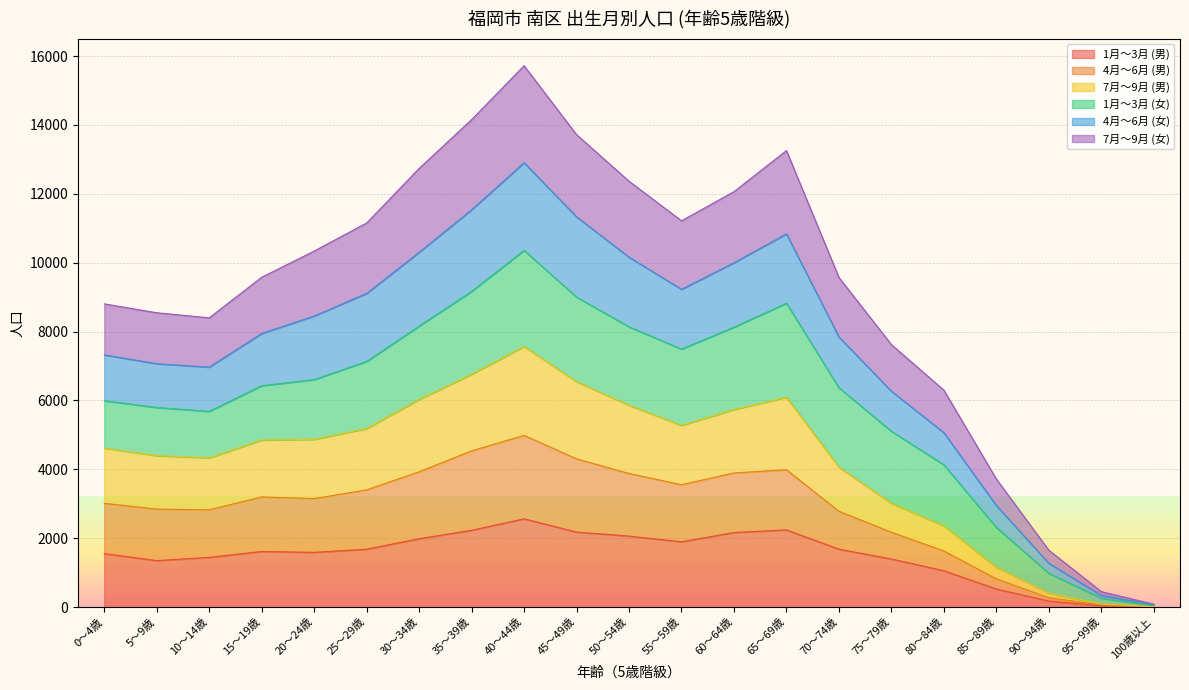

The 7月～9月 (男) series shows 1927 at 50～54歳. True or false?

False